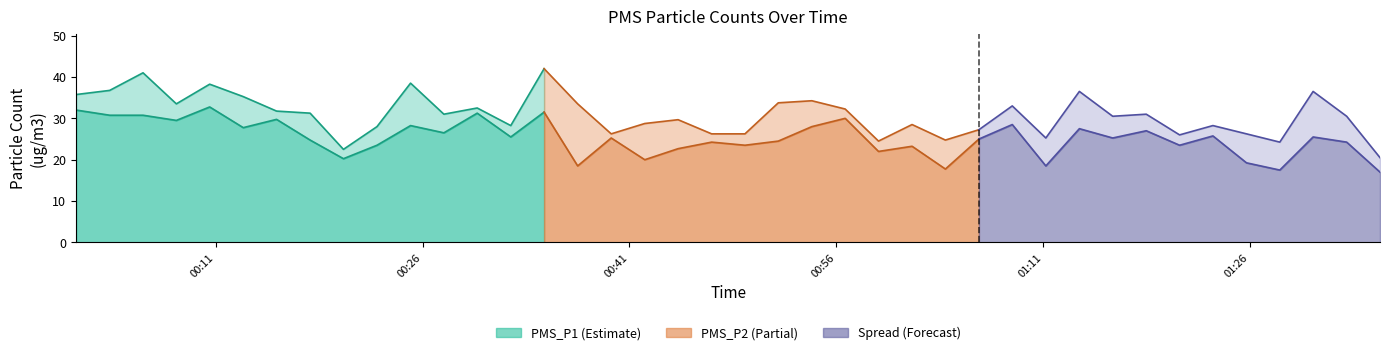

List the labels in order of PMS_P1 value, largest first.

2024/01/18 00:34:49, 2024/01/18 00:05:44, 2024/01/18 00:25:08, 2024/01/18 00:10:34, 2024/01/18 00:03:19, 2024/01/18 01:13:38, 2024/01/18 01:30:35, 2024/01/18 00:00:53, 2024/01/18 00:13:00, 2024/01/18 00:54:14, 2024/01/18 00:51:48, 2024/01/18 00:08:09, 2024/01/18 00:37:15, 2024/01/18 01:08:46, 2024/01/18 00:29:58, 2024/01/18 00:56:39, 2024/01/18 00:15:25, 2024/01/18 00:17:51, 2024/01/18 00:27:33, 2024/01/18 01:18:29, 2024/01/18 01:16:03, 2024/01/18 01:33:01, 2024/01/18 00:44:32, 2024/01/18 00:42:07, 2024/01/18 01:01:30, 2024/01/18 00:32:24, 2024/01/18 01:23:19, 2024/01/18 00:22:42, 2024/01/18 01:06:21, 2024/01/18 00:39:41, 2024/01/18 00:46:58, 2024/01/18 00:49:23, 2024/01/18 01:25:45, 2024/01/18 01:20:54, 2024/01/18 01:11:12, 2024/01/18 01:03:55, 2024/01/18 00:59:04, 2024/01/18 01:28:10, 2024/01/18 00:20:16, 2024/01/18 01:35:26